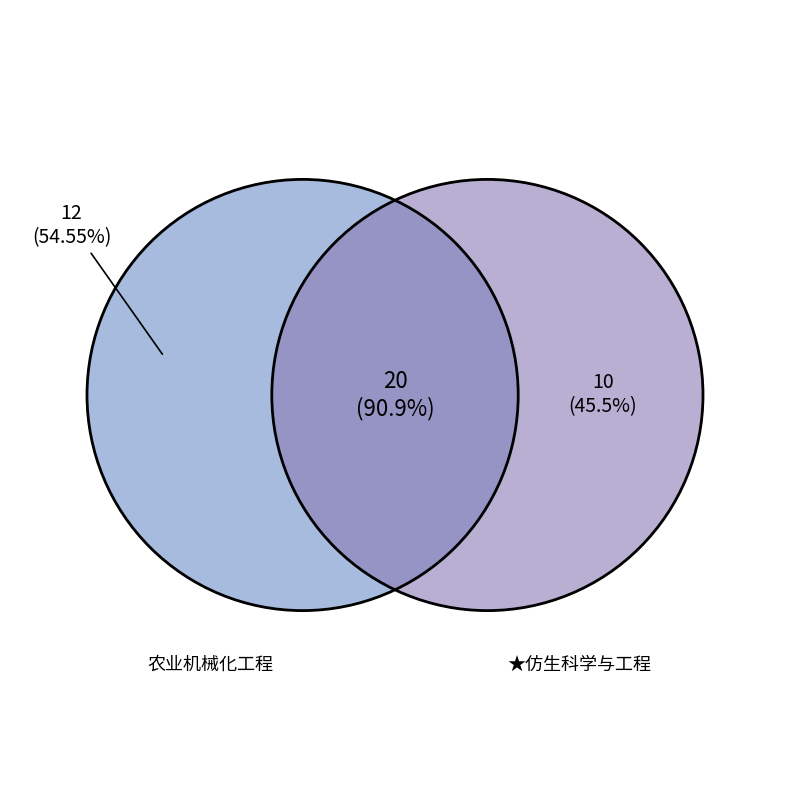

Count the number of slices in the pie.

2